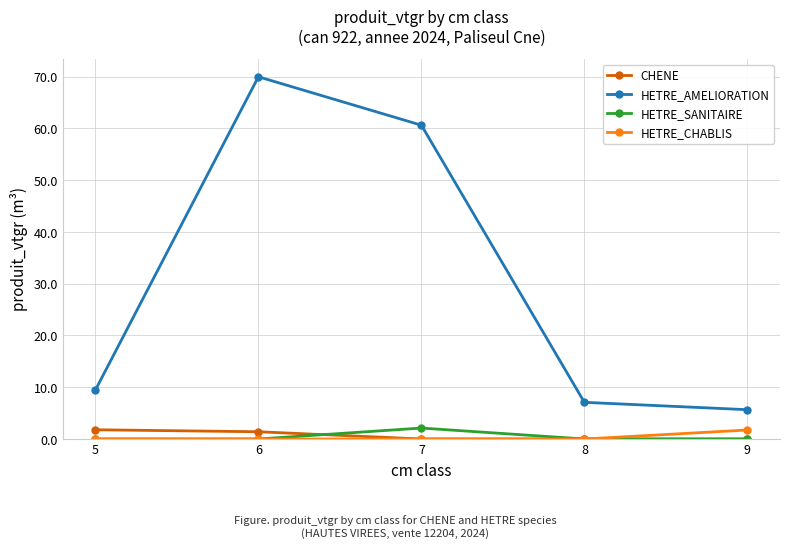

At which category does the chart reach its peak across all series?

6